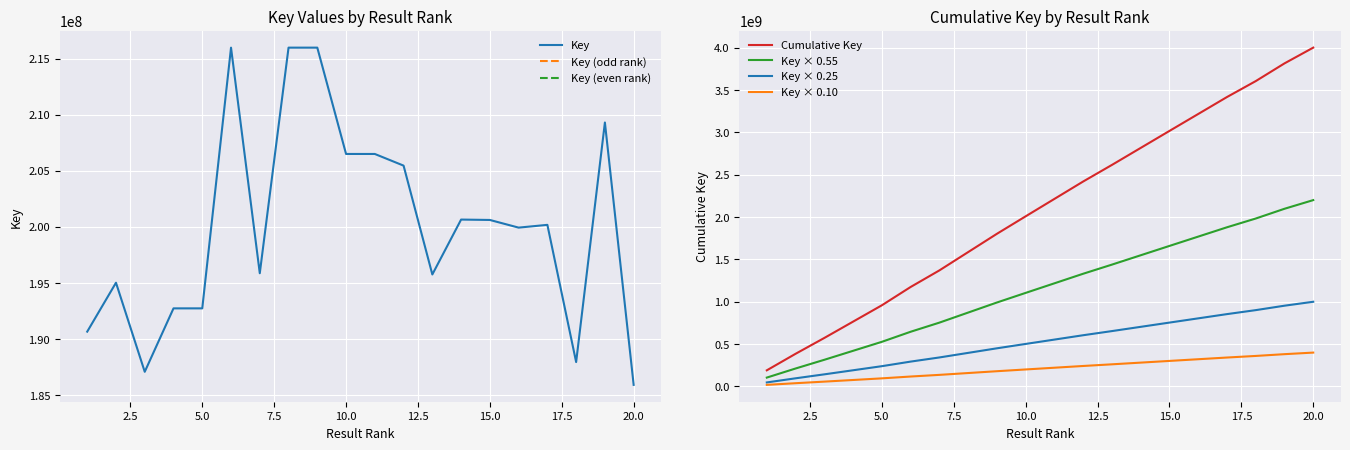

Between 19 and 6, which is larger?

6